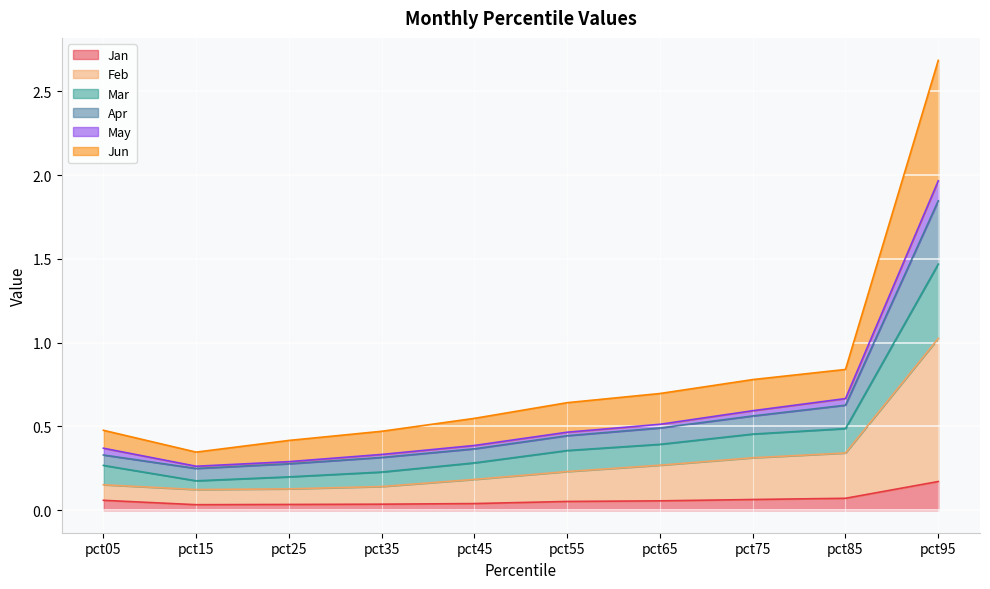

At which category is the sum across all series the highest?

pct95